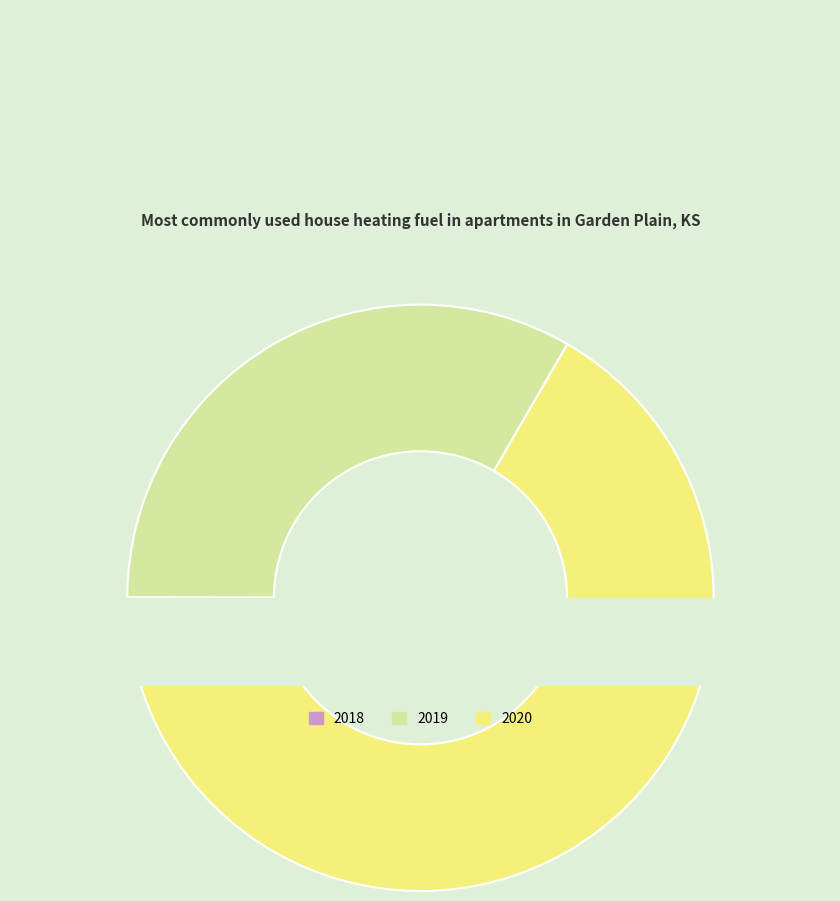

To the nearest percent, what is the difference between the largest and smallest slice percentages?

67%